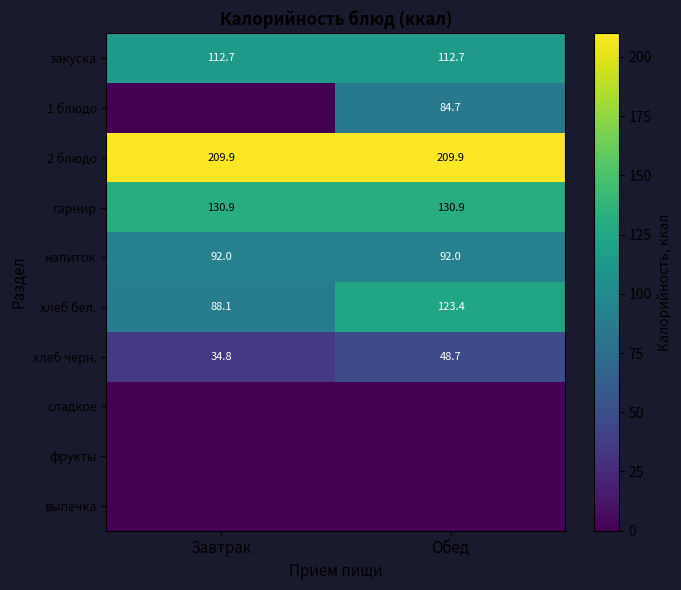

Which label corresponds to the smallest value in the chart?

Завтрак